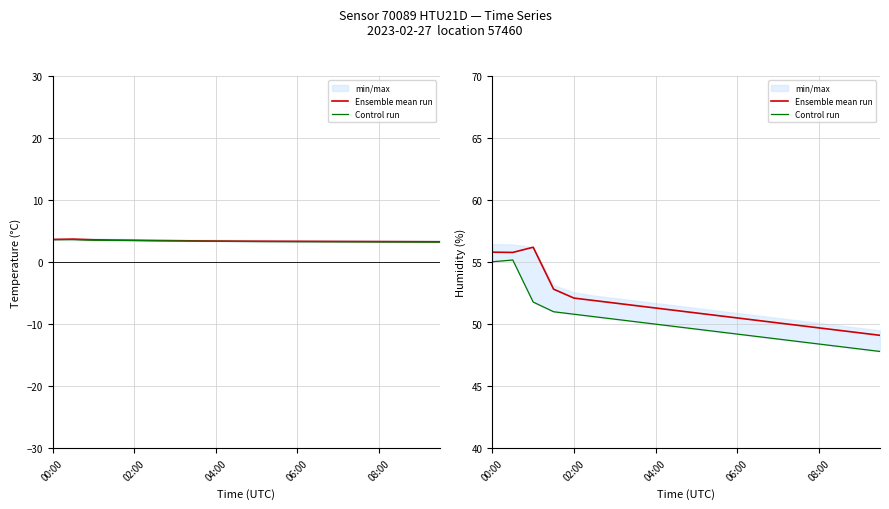

True or false: Ensemble mean run and Control run intersect in this chart.

False